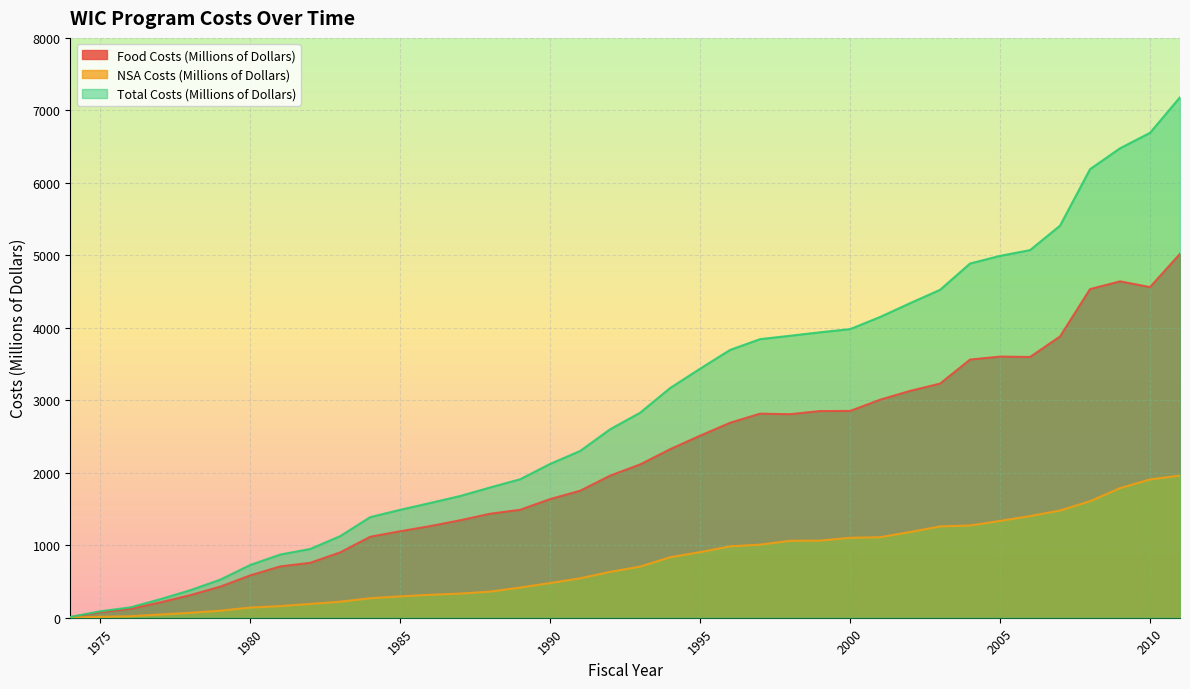

At how many categories does at least one series exceed 6822?

1